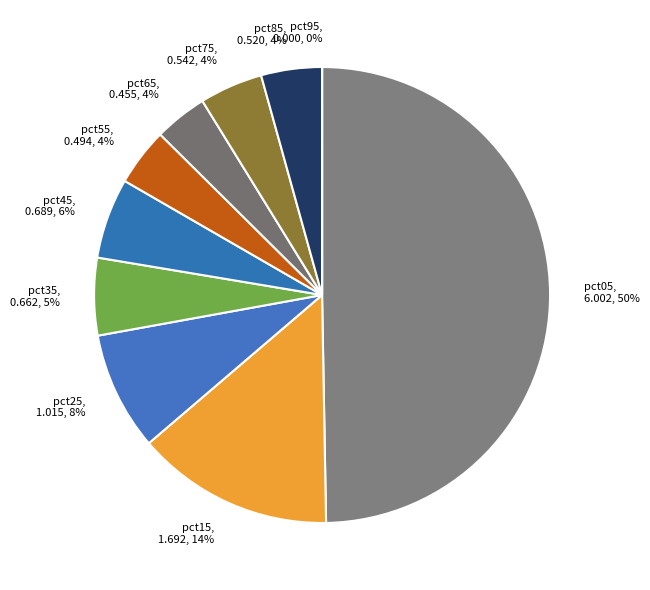

To the nearest percent, what portion does pct15 represent?

14%